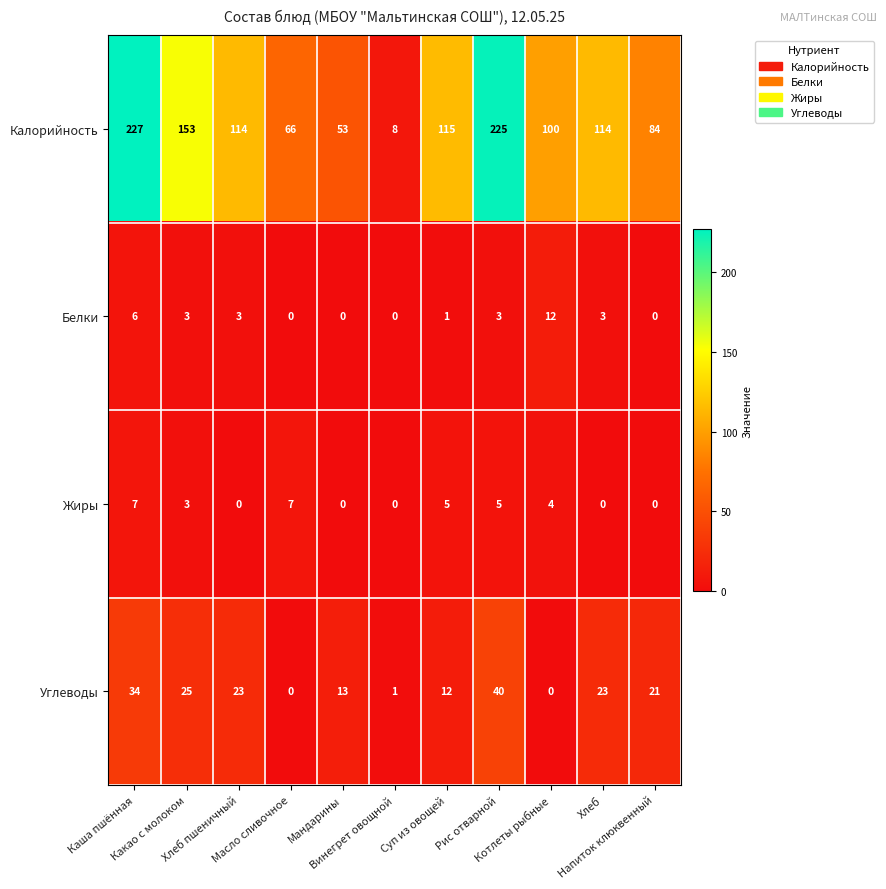

How many positive values does the Углеводы series have?

9